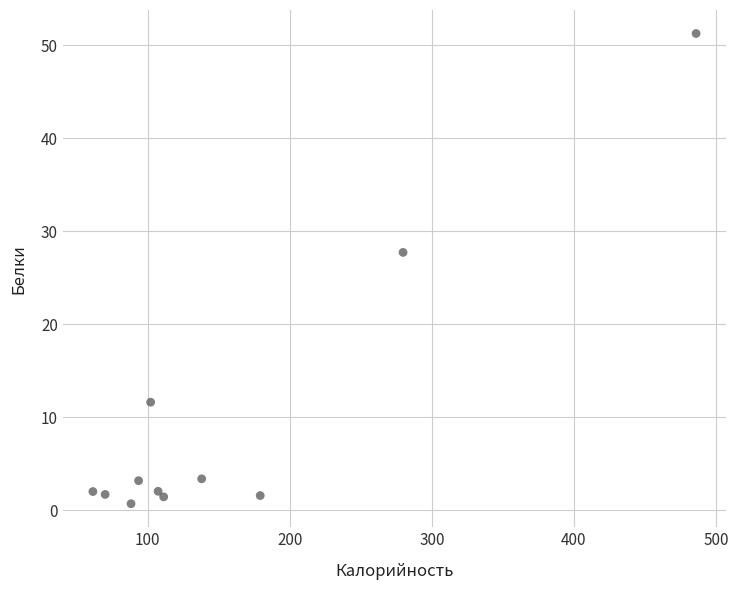

What is the average X value?

156.0